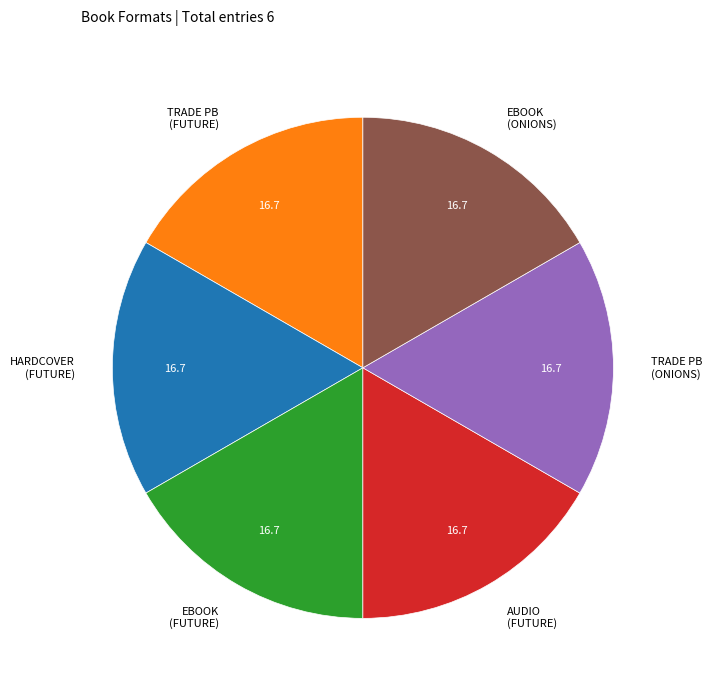

The TRADE PB (ONIONS) slice represents 11% of the pie. True or false?

False